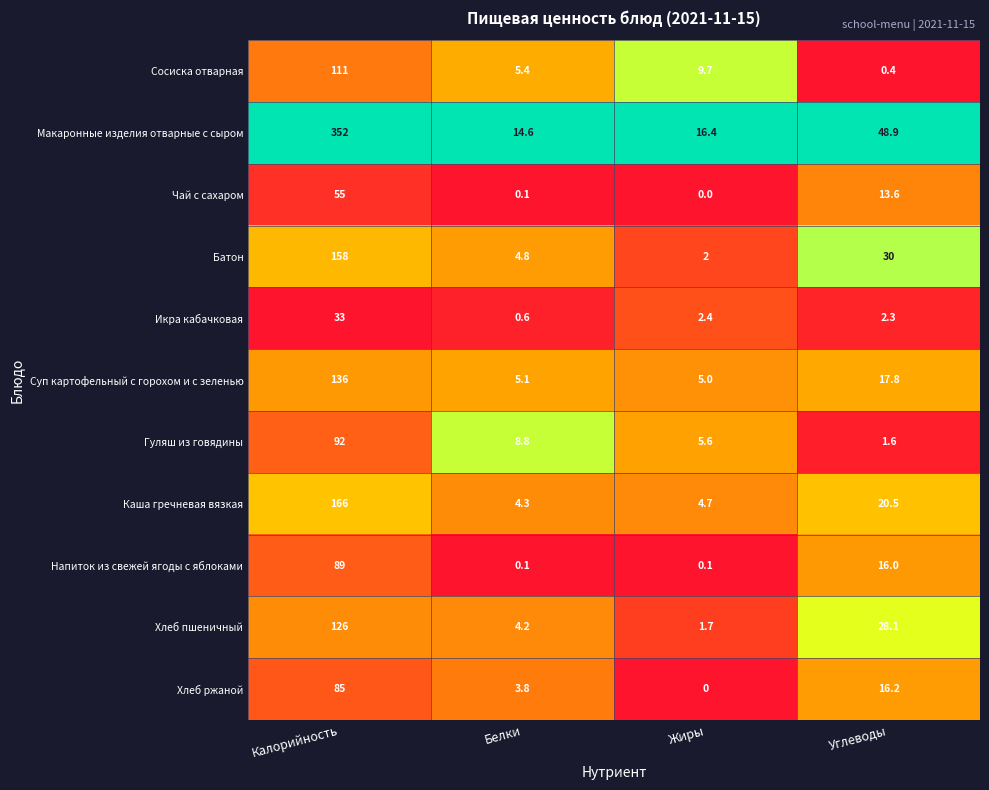

Which series has the widest spread of values?

Макаронные изделия отварные с сыром